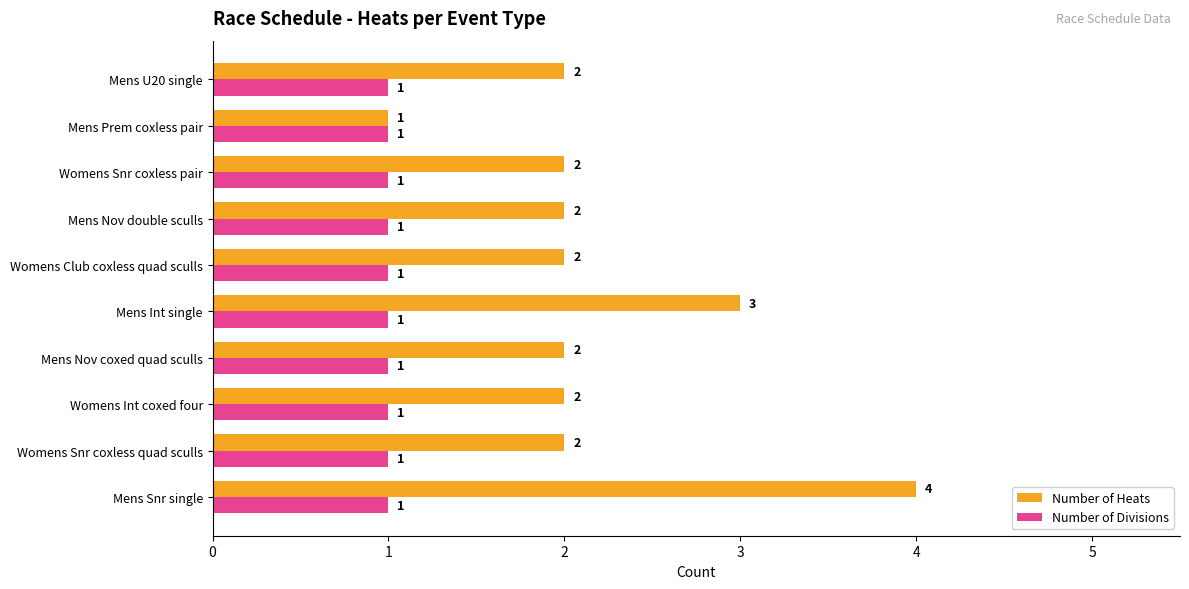

What is the total value across all series at Womens Snr coxless quad sculls?

3